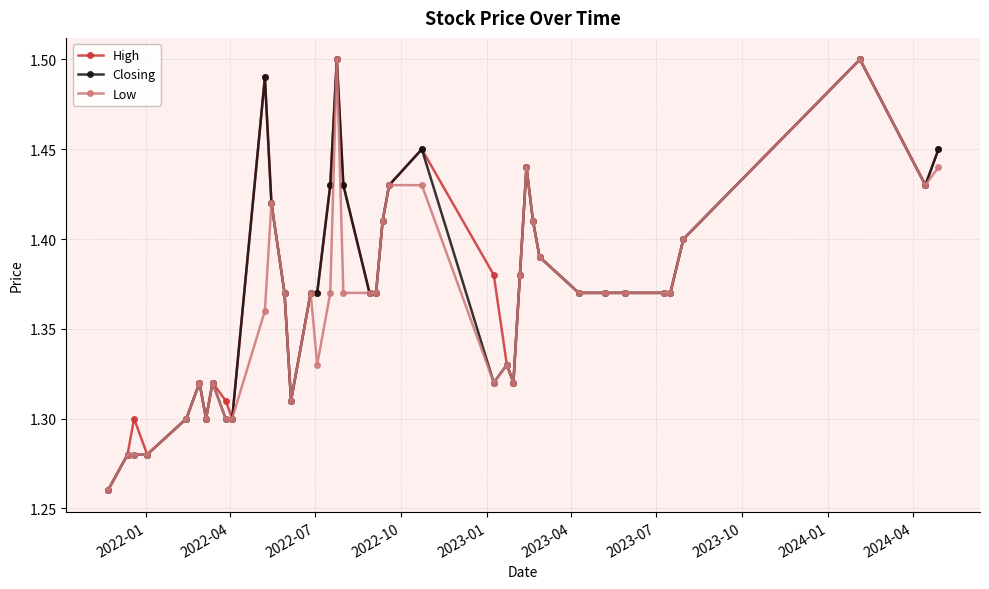

What are all the series names shown in the legend?

High, Closing, Low